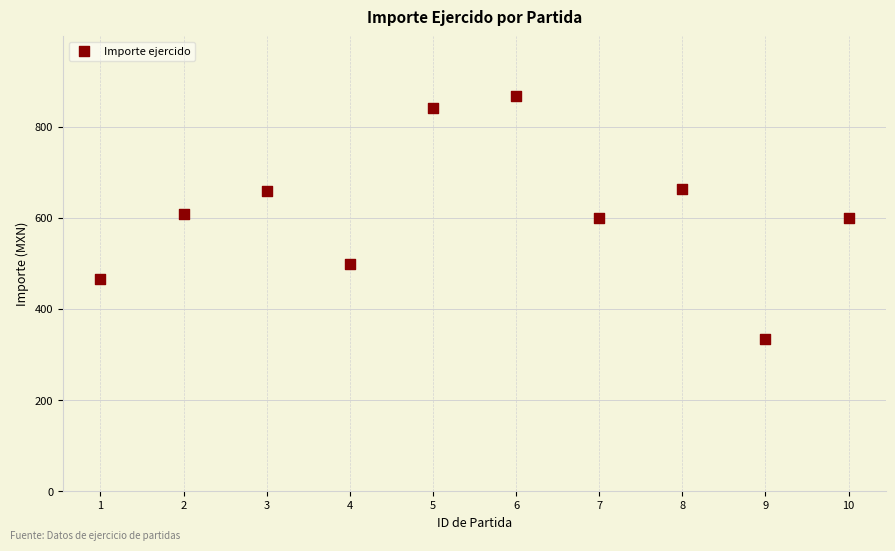

What is the average Y value?

613.8